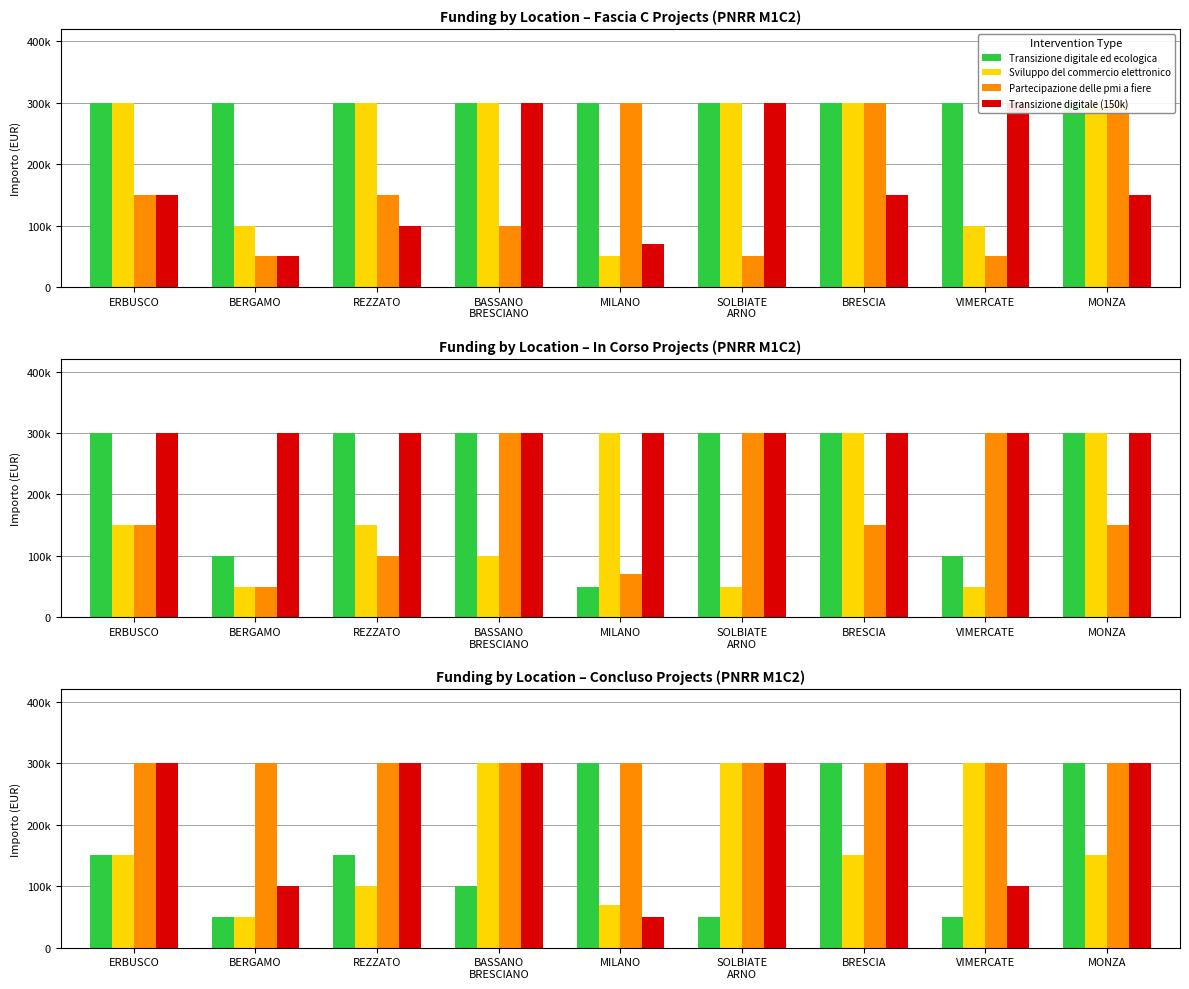

Rank the categories by Transizione digitale ed ecologica value from highest to lowest.

MILANO, BRESCIA, MONZA, ERBUSCO, REZZATO, BASSANO
BRESCIANO, BERGAMO, SOLBIATE
ARNO, VIMERCATE